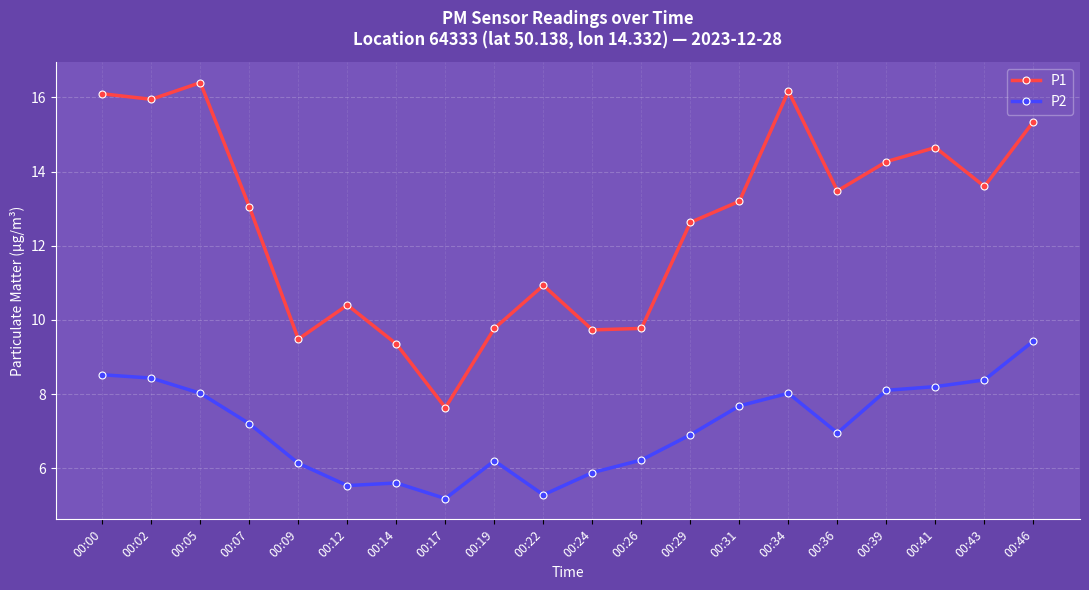

Is the value of P1 at 00:29 greater than the value of P2 at 00:24?

Yes